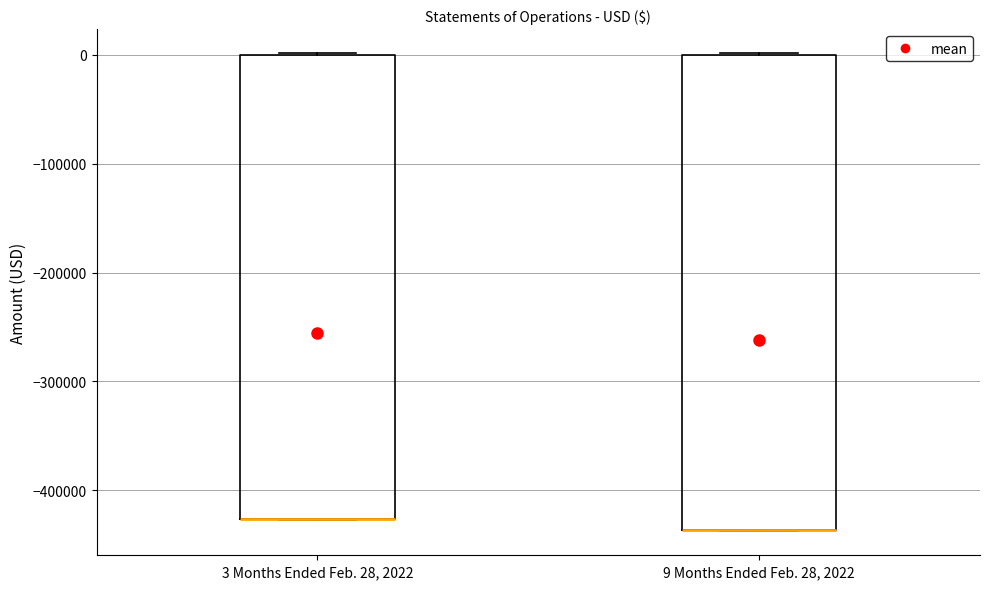

Where is the upper edge of the box for 9 Months Ended Feb. 28, 2022 on the y-axis? The values are not printed on the chart, so give them approximately, as read against the axis.

0